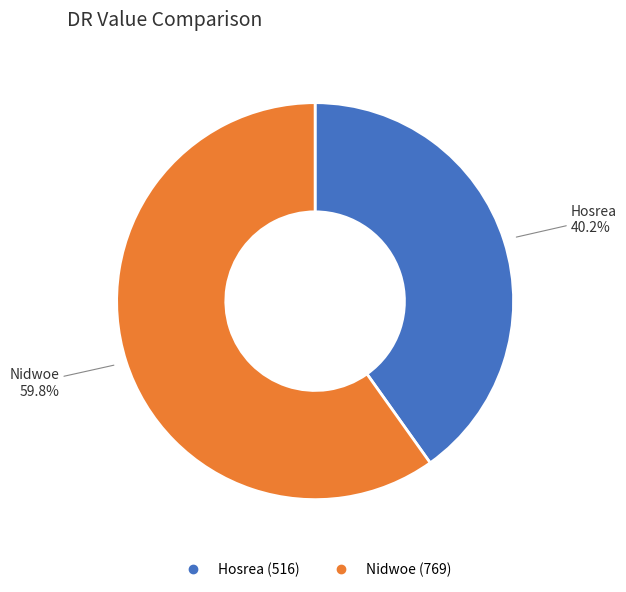

Is there a majority slice in this chart?

Yes